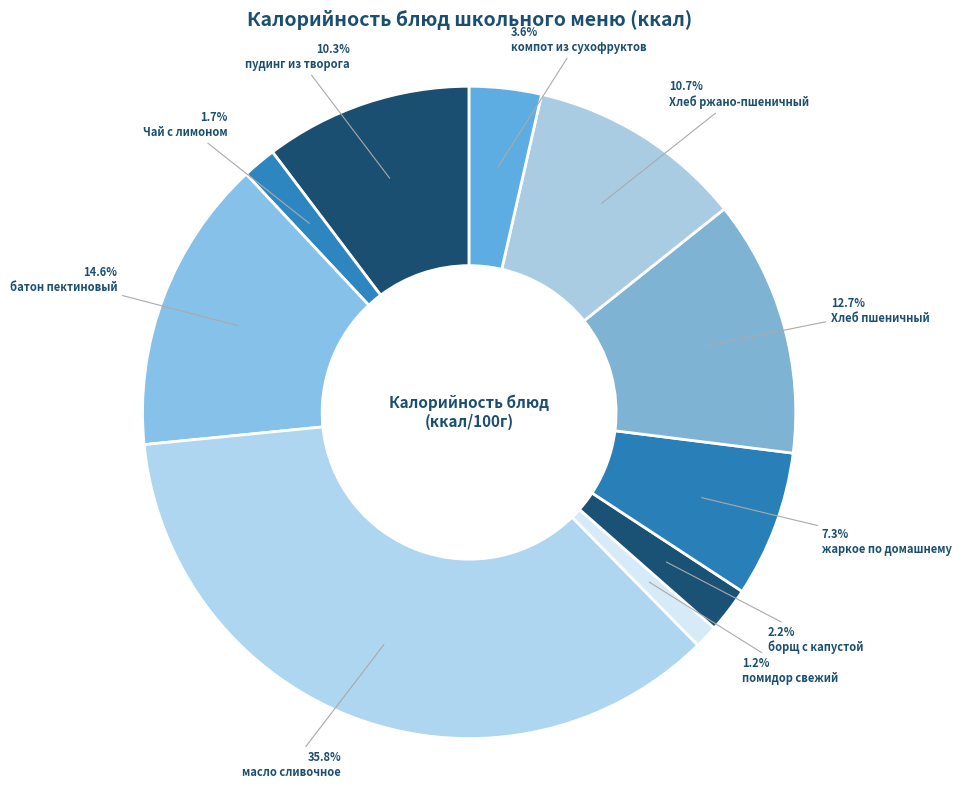

How many slices are in this pie chart?

10